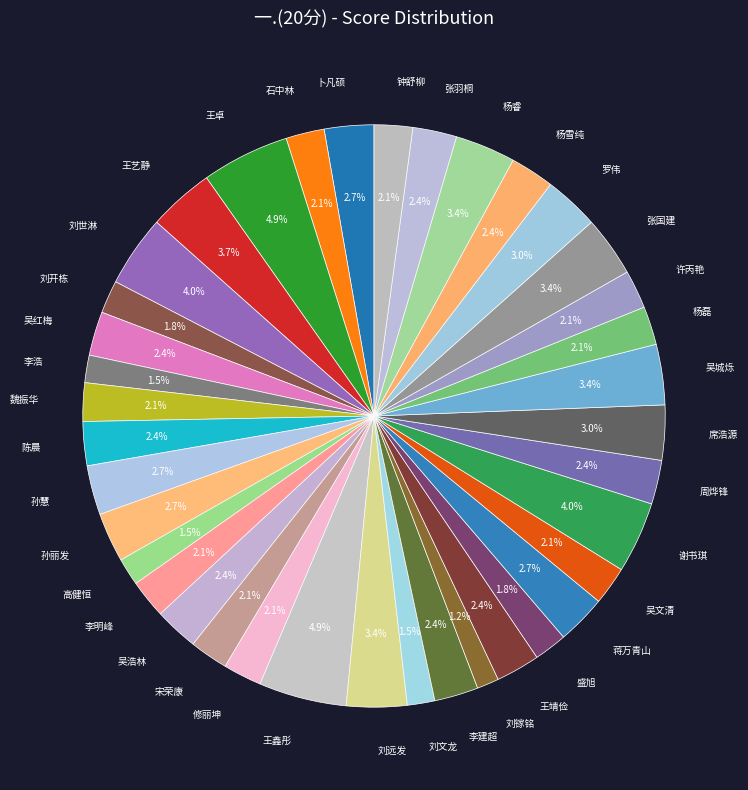

Is the sum of 席浩源 and 高健恒 greater than half?

No